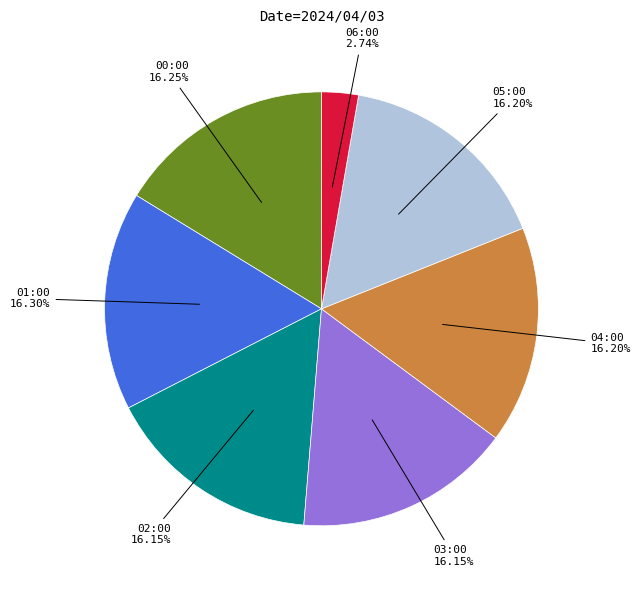

To the nearest percent, what portion does 00:00 represent?

16%